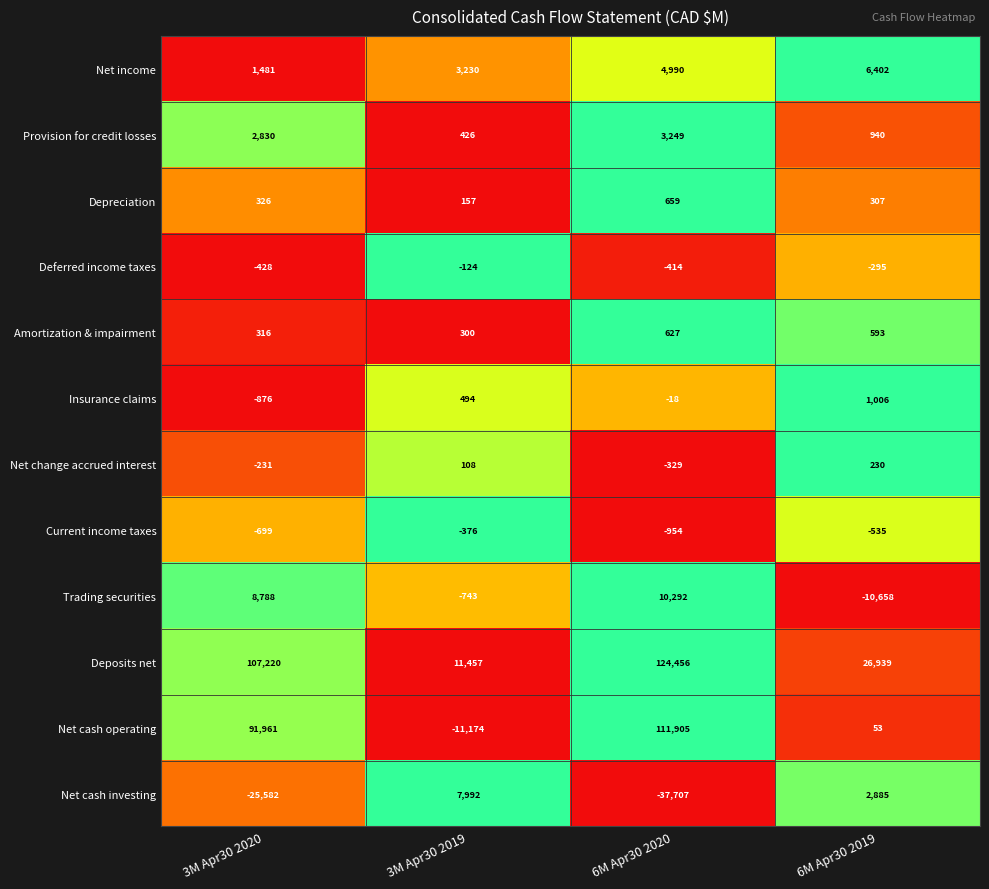

Which label corresponds to the smallest value in the chart?

6M Apr30 2020